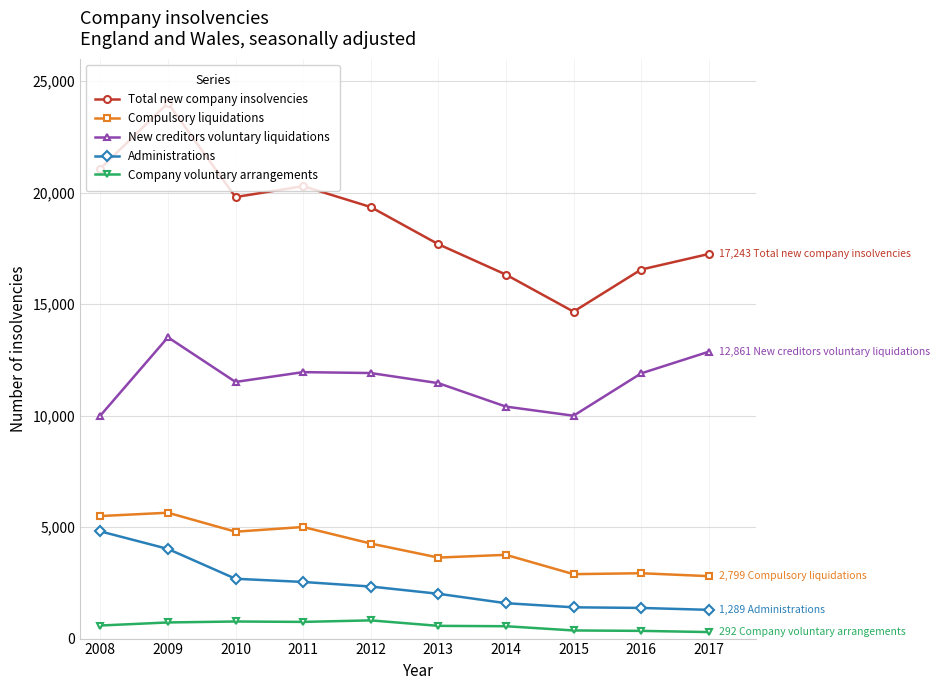

Read the Compulsory liquidations value at 2016.

2930